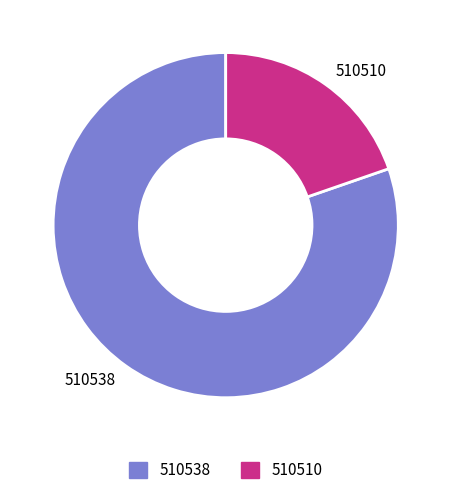

Which has a higher value, 510538 or 510510?

510538